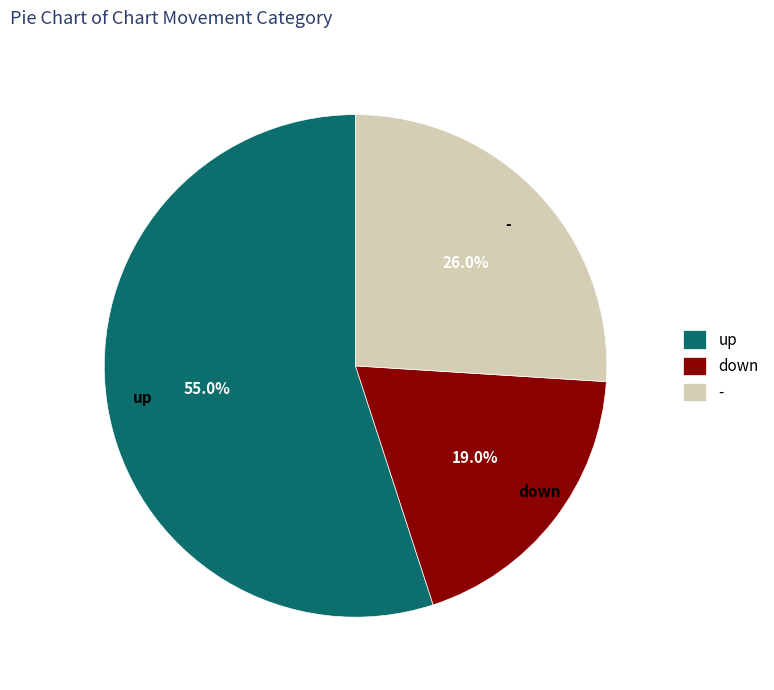

To the nearest percent, what is the difference between the - and down slice percentages?

7%